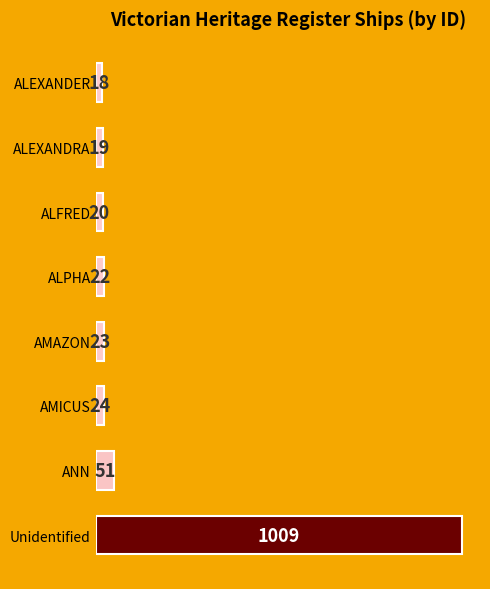

Are the bars grouped side by side (vs. stacked)?

No